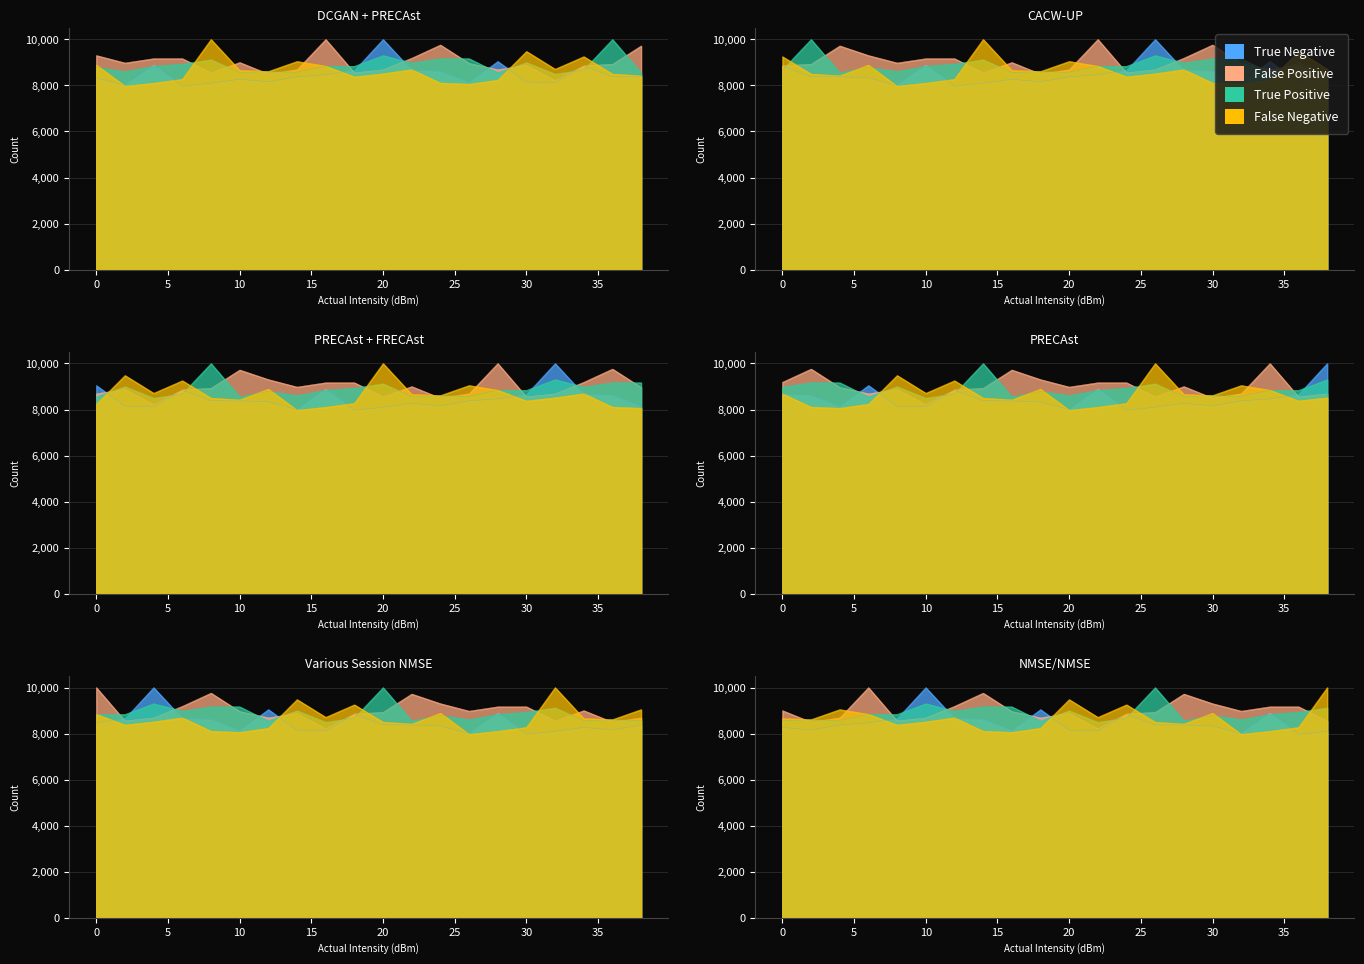

Between 26 and 36, which series saw the biggest shift?

True Positive